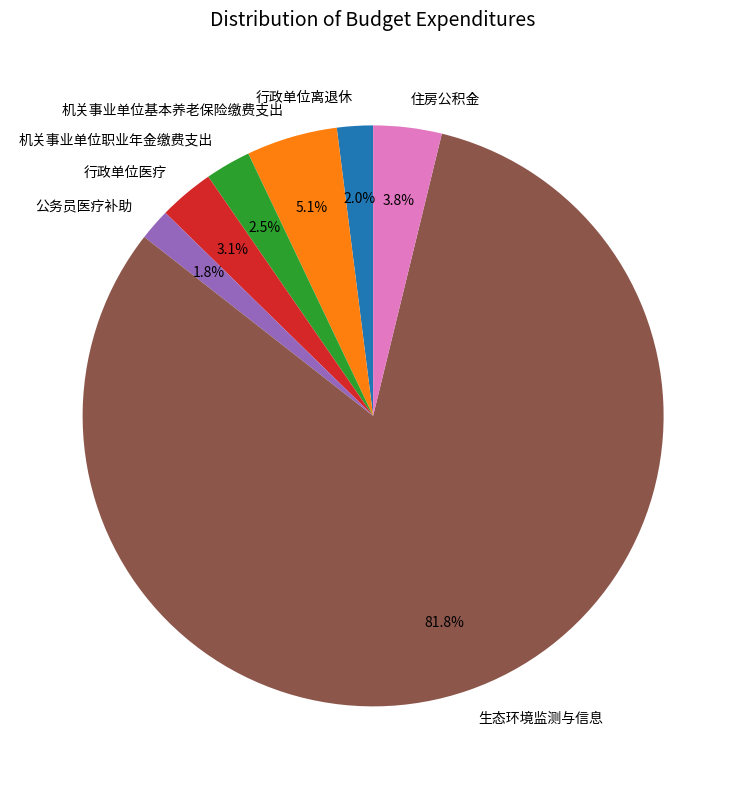

Which has a higher value, 生态环境监测与信息 or 机关事业单位职业年金缴费支出?

生态环境监测与信息